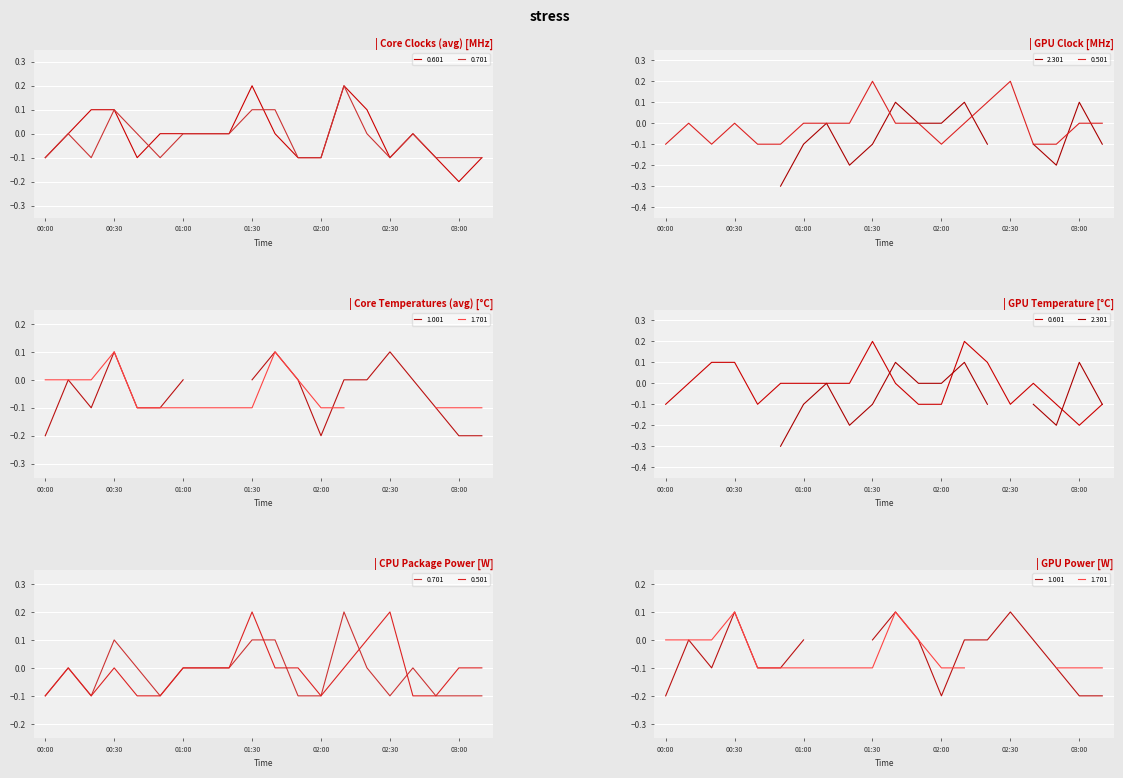

Between which two adjacent categories do 0.601 and 0.501 first intersect?

02:30 and 02:40